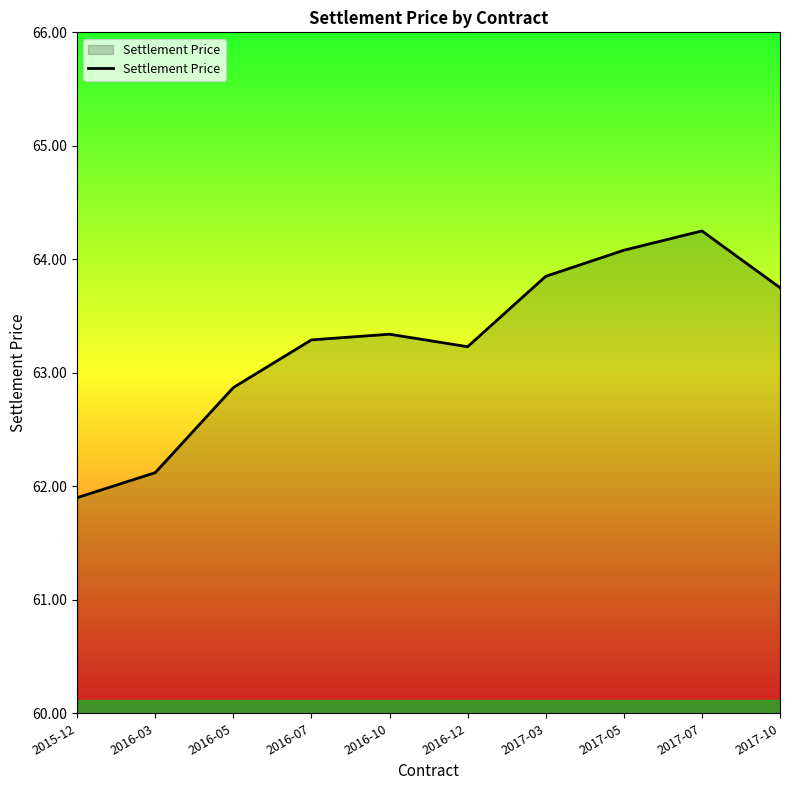

List the labels in order of value, smallest first.

2015-12, 2016-03, 2016-05, 2016-12, 2016-07, 2016-10, 2017-10, 2017-03, 2017-05, 2017-07